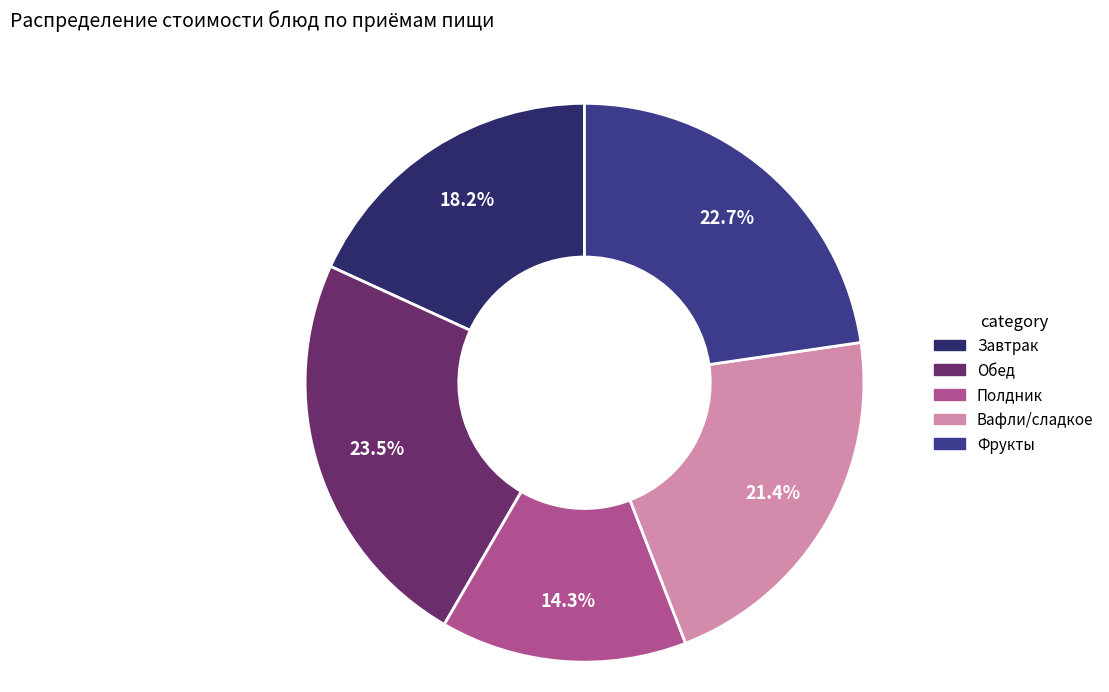

Does Полдник account for over 50% of the chart?

No